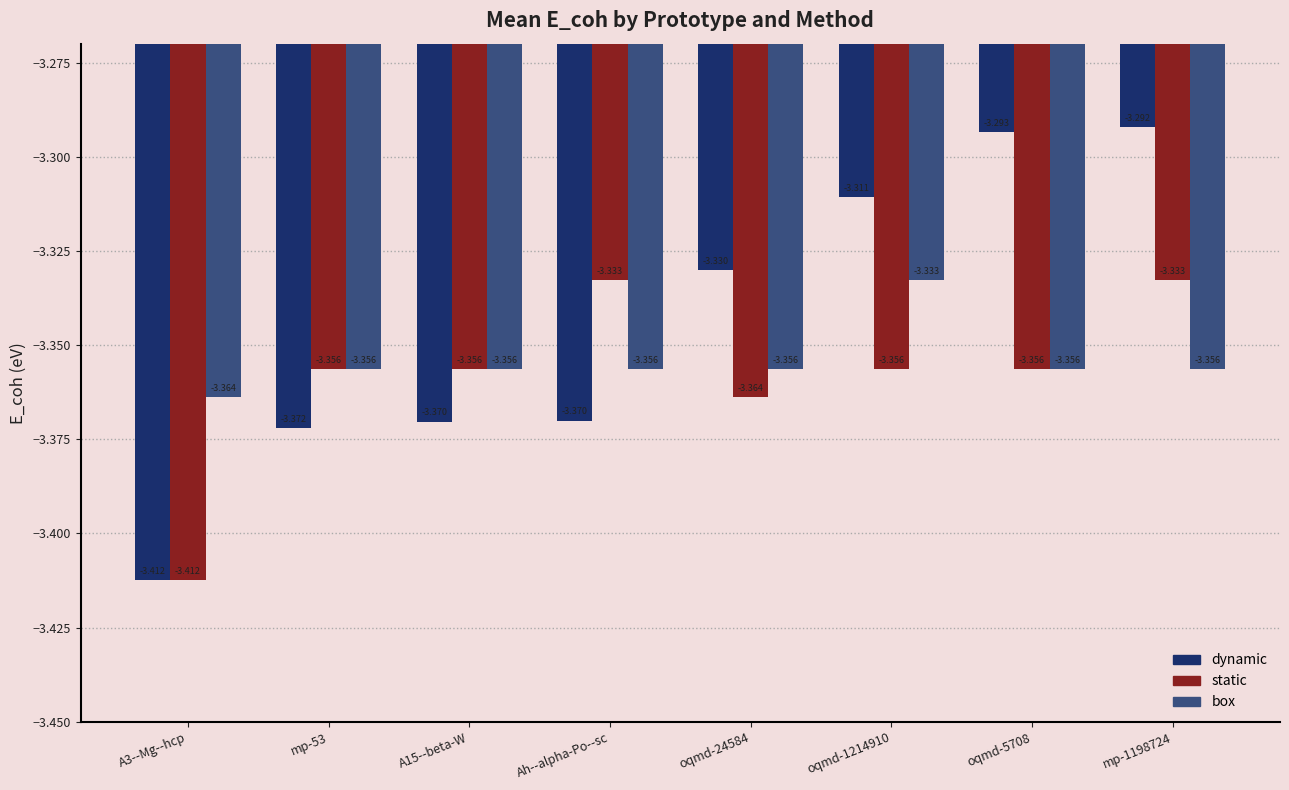

Rank the series at Ah--alpha-Po--sc from lowest to highest value.

dynamic, box, static